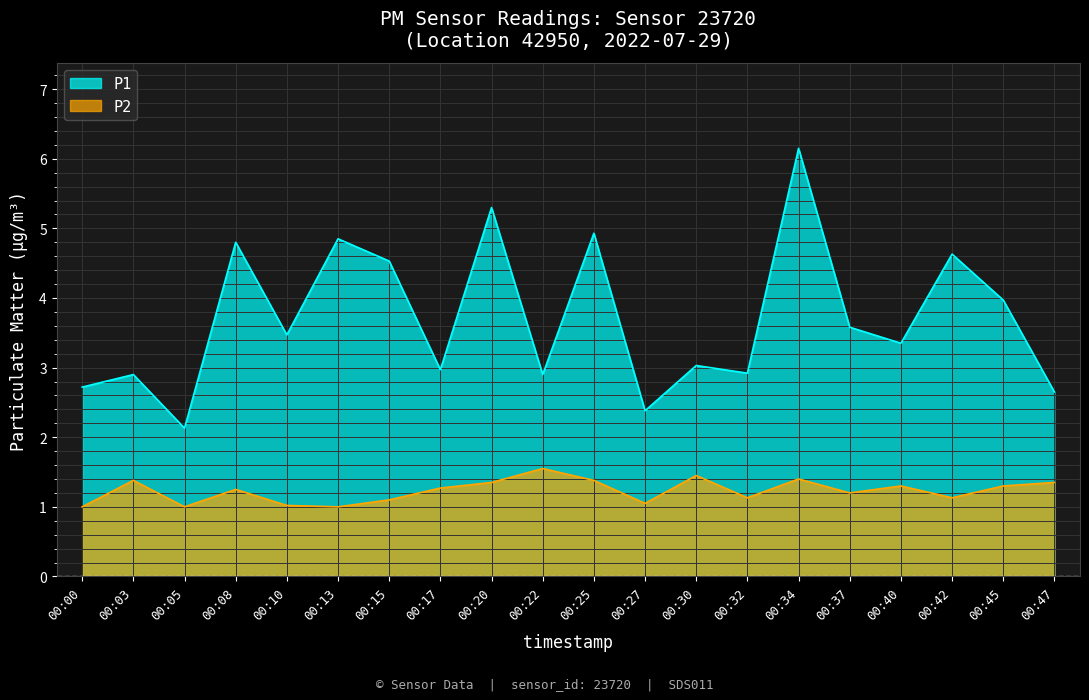

Where is the first local minimum for P1?

00:05